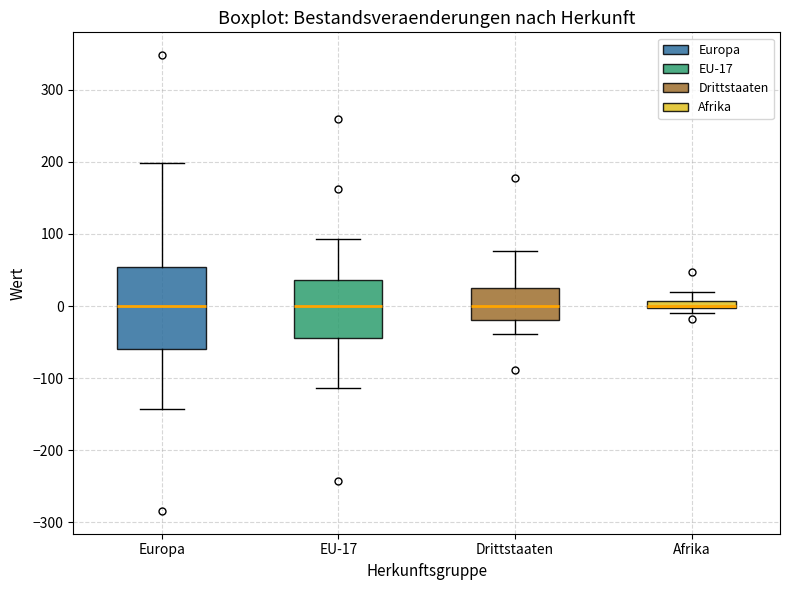

Comparing the boxes themselves (not the whiskers), which one is the tallest?

Europa